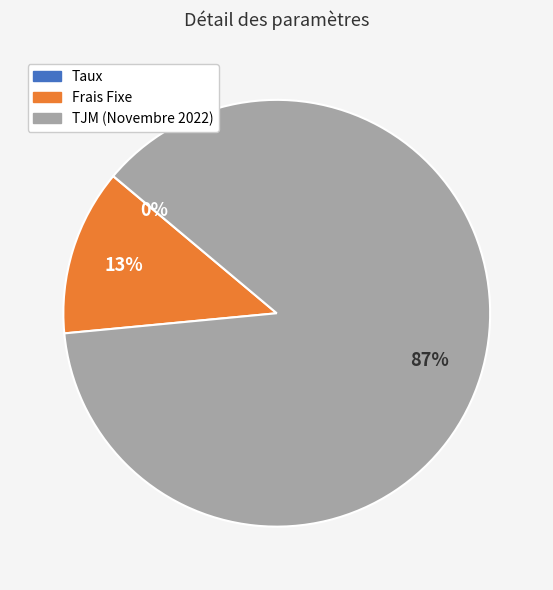

To the nearest percent, what is the average slice percentage?

33%